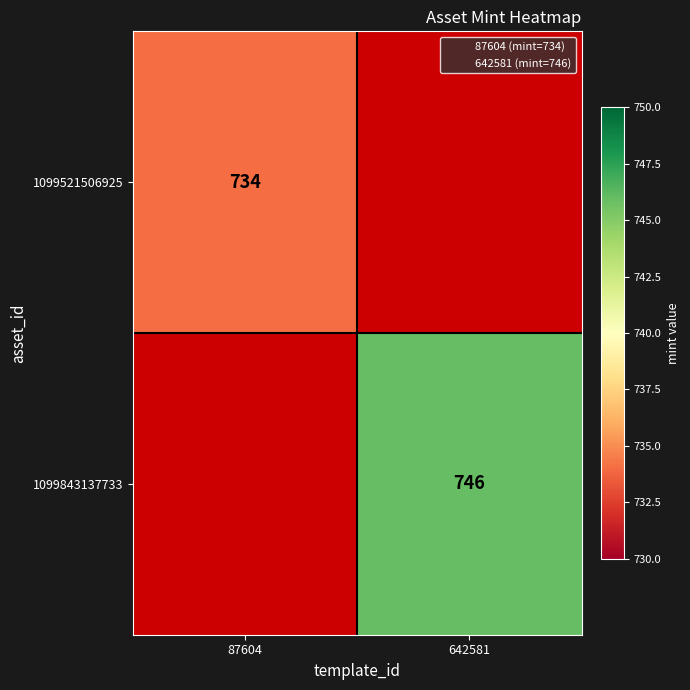

List the series in order of their overall mean, lowest first.

1099521506925, 1099843137733